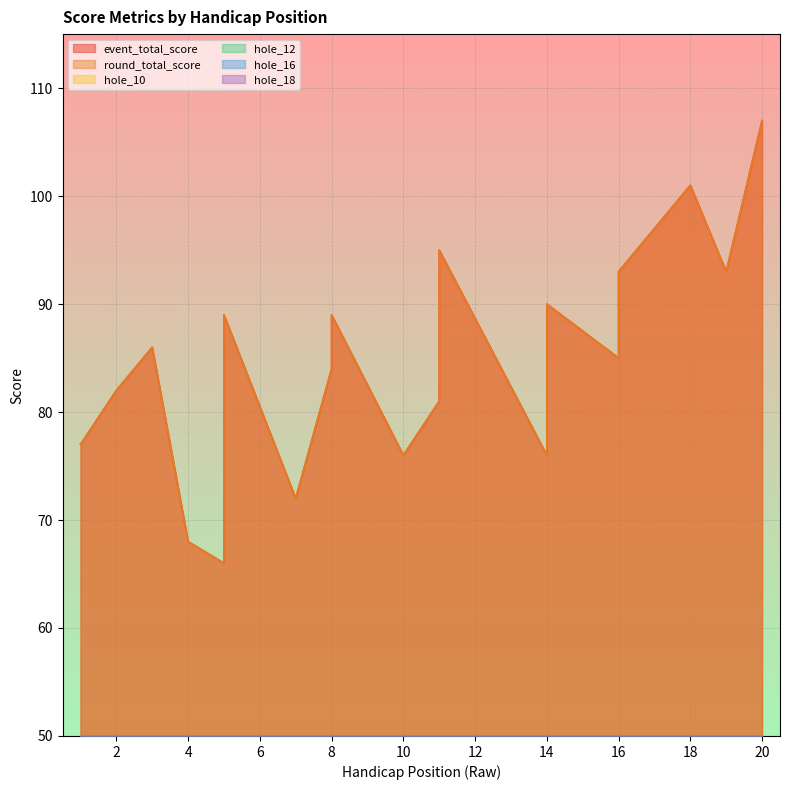

What is the maximum value for hole_10?

7